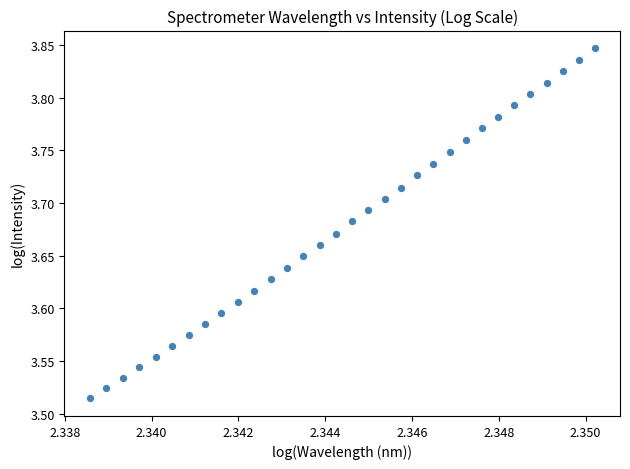

What is the range of Y values (max minus min)?

0.3